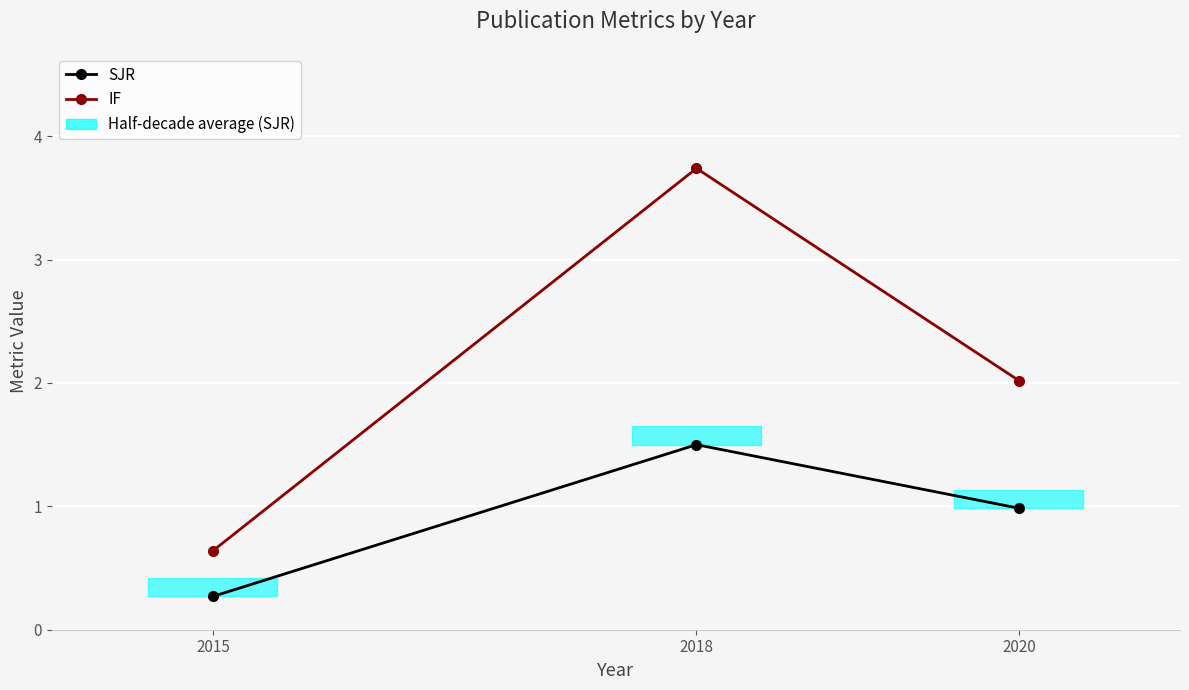

What is the sum of all IF values?

6.4